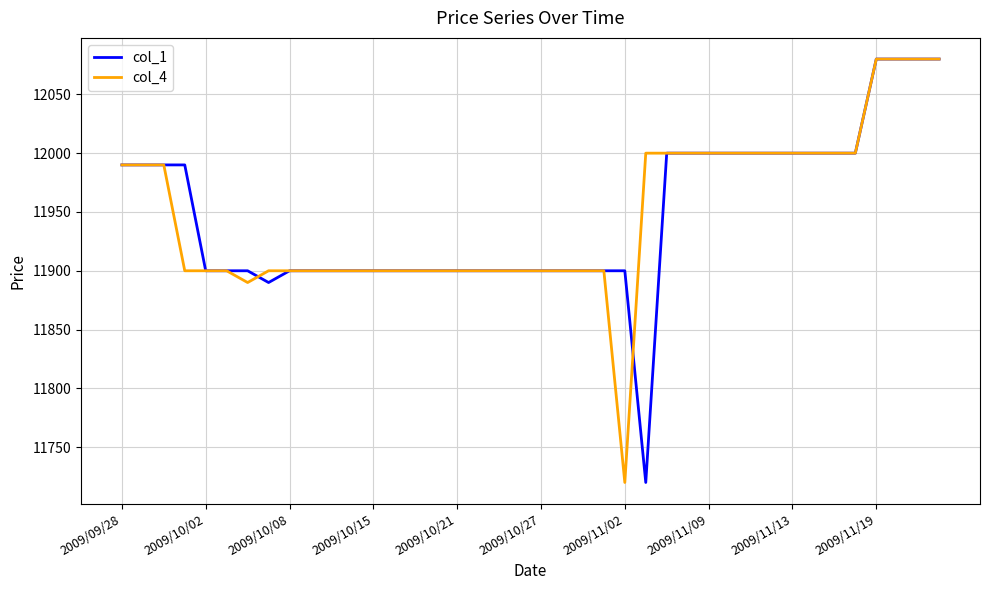

Reading left to right, transcribe all the data shown in this chart.

col_1: 11990	11990	11990	11990	11900	11900	11900	11890	11900	11900	11900	11900	11900	11900	11900	11900	11900	11900	11900	11900	11900	11900	11900	11900	11900	11720	12000	12000	12000	12000	12000	12000	12000	12000	12000	12000	12080	12080	12080	12080
col_4: 11990	11990	11990	11900	11900	11900	11890	11900	11900	11900	11900	11900	11900	11900	11900	11900	11900	11900	11900	11900	11900	11900	11900	11900	11720	12000	12000	12000	12000	12000	12000	12000	12000	12000	12000	12000	12080	12080	12080	12080